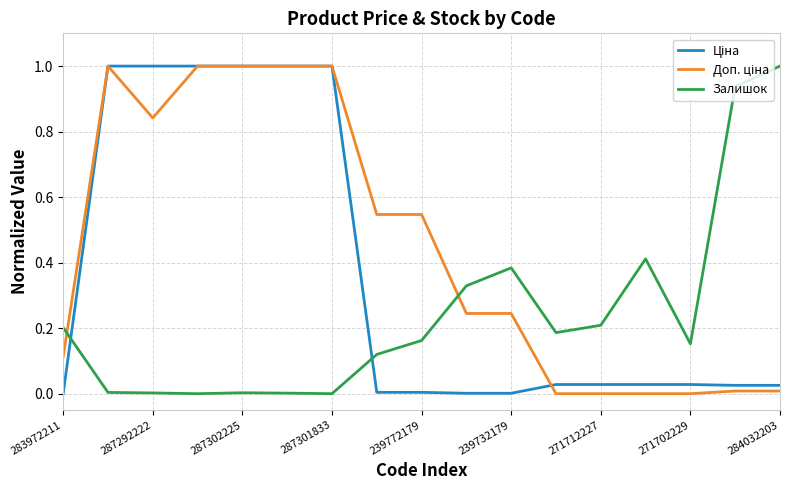

What is the greatest value displayed?

1.0